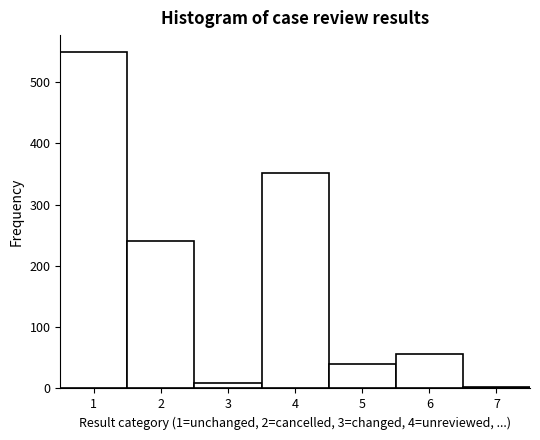

Which range on the x-axis has the tallest bar?

0.5 to 1.5